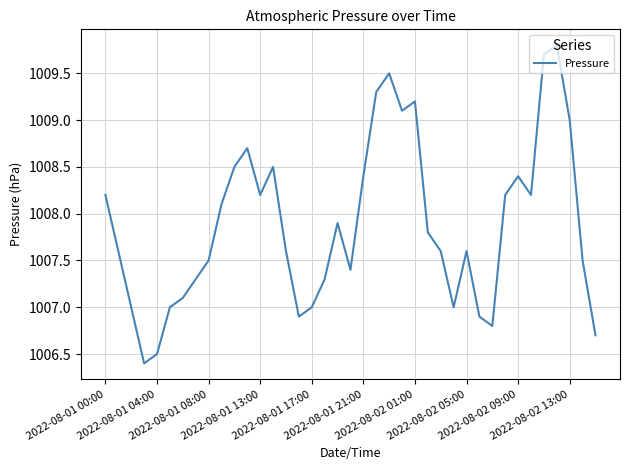

What is the difference between the maximum and minimum values?

3.4